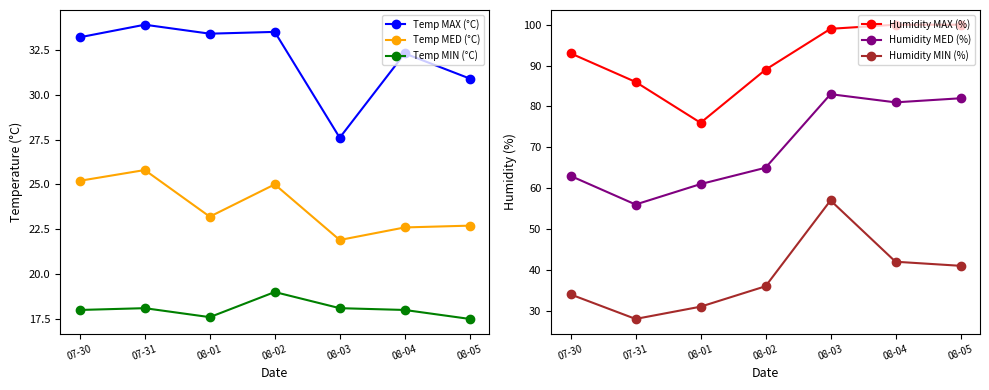

Which series has the largest range (max minus min)?

Humidity MIN (%)